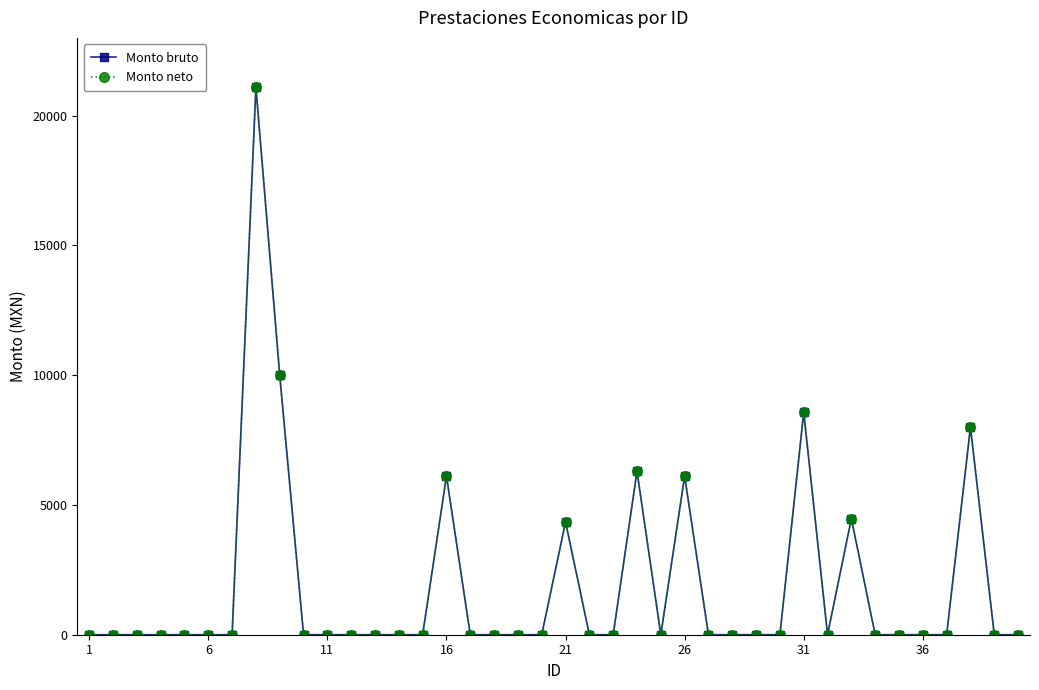

How many interior local peaks does the Monto bruto series have?

8